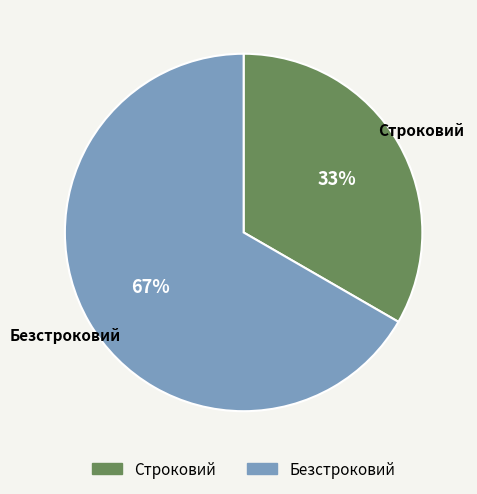

Does Строковий represent more than half of the total?

No